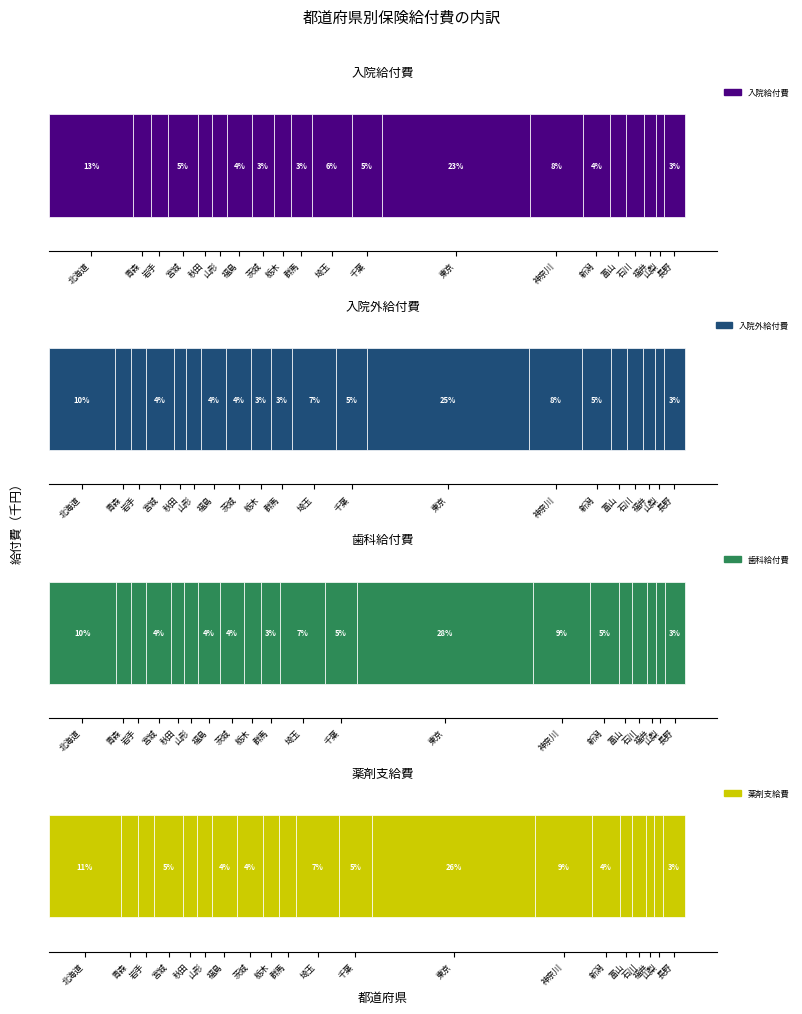

How many groups of bars are there?

20